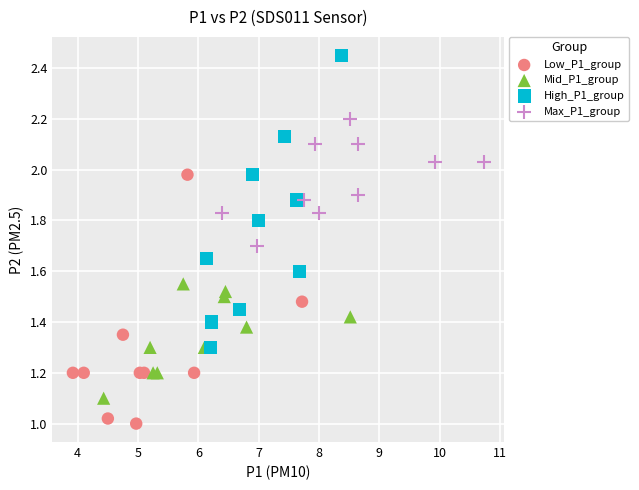

Which series reaches the maximum Y coordinate?

High_P1_group